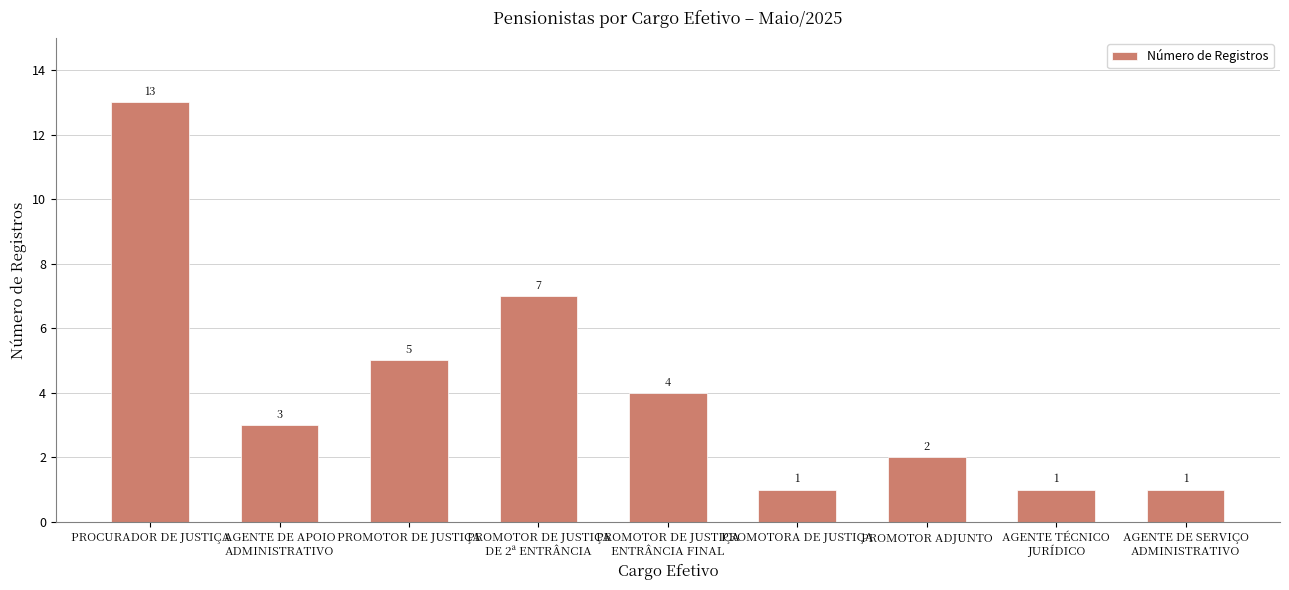

At which label does the data first exceed 3?

PROCURADOR DE JUSTIÇA